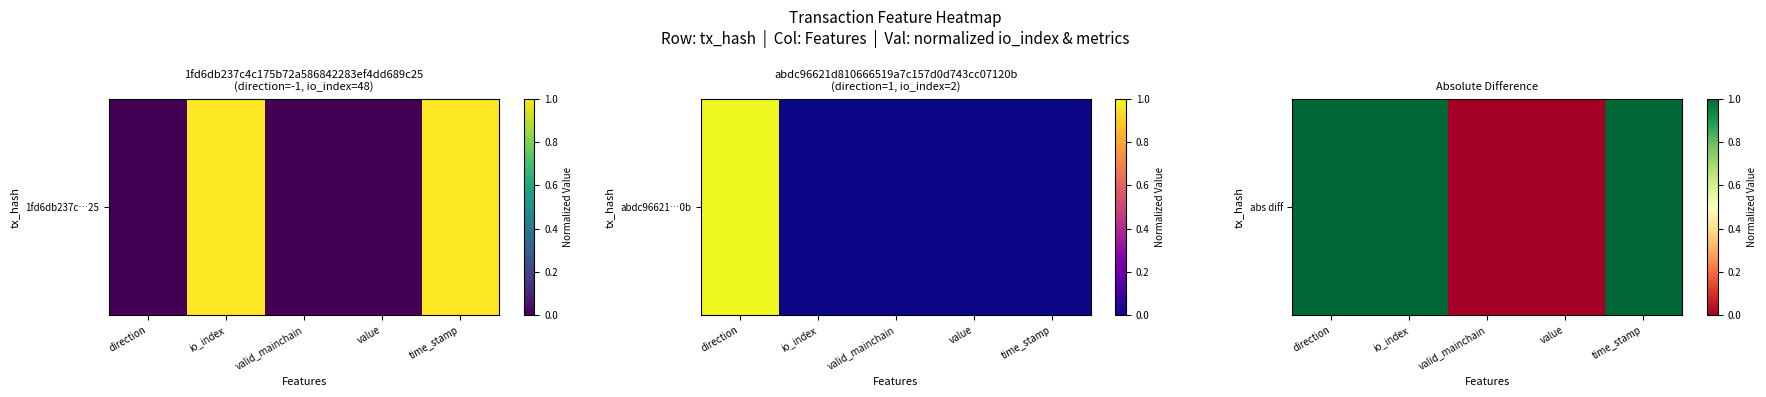

What is the greatest value displayed?

1